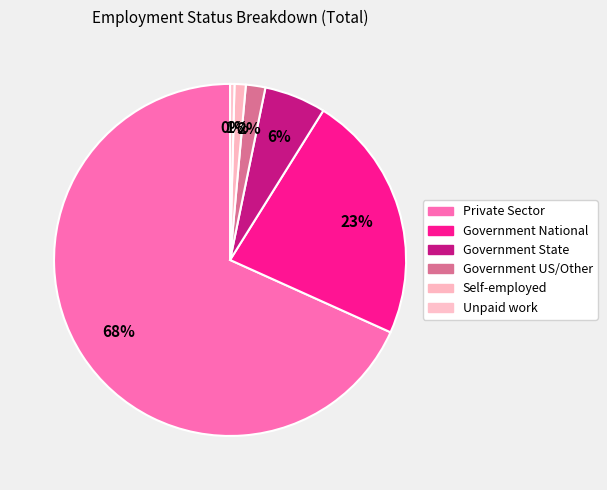

True or false: Self-employed accounts for 9% of the total.

False